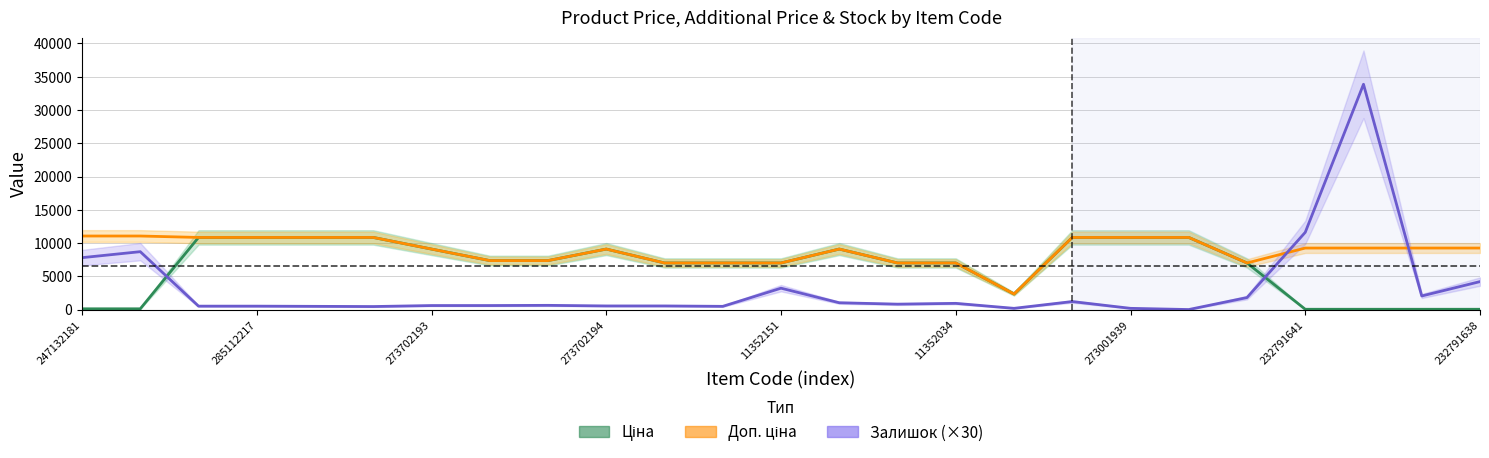

Count the number of data series in this chart.

3